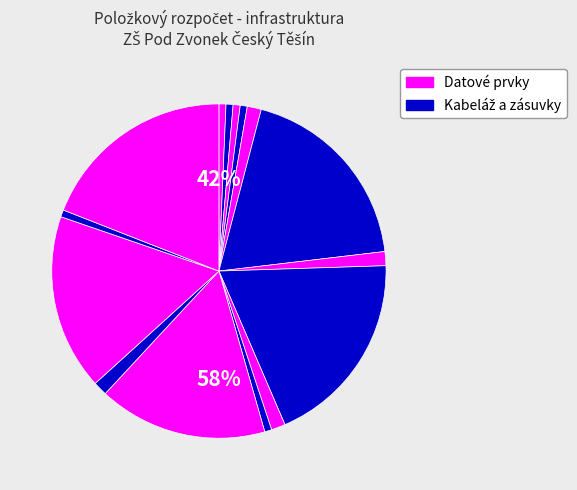

How many segments does this pie chart have?

15